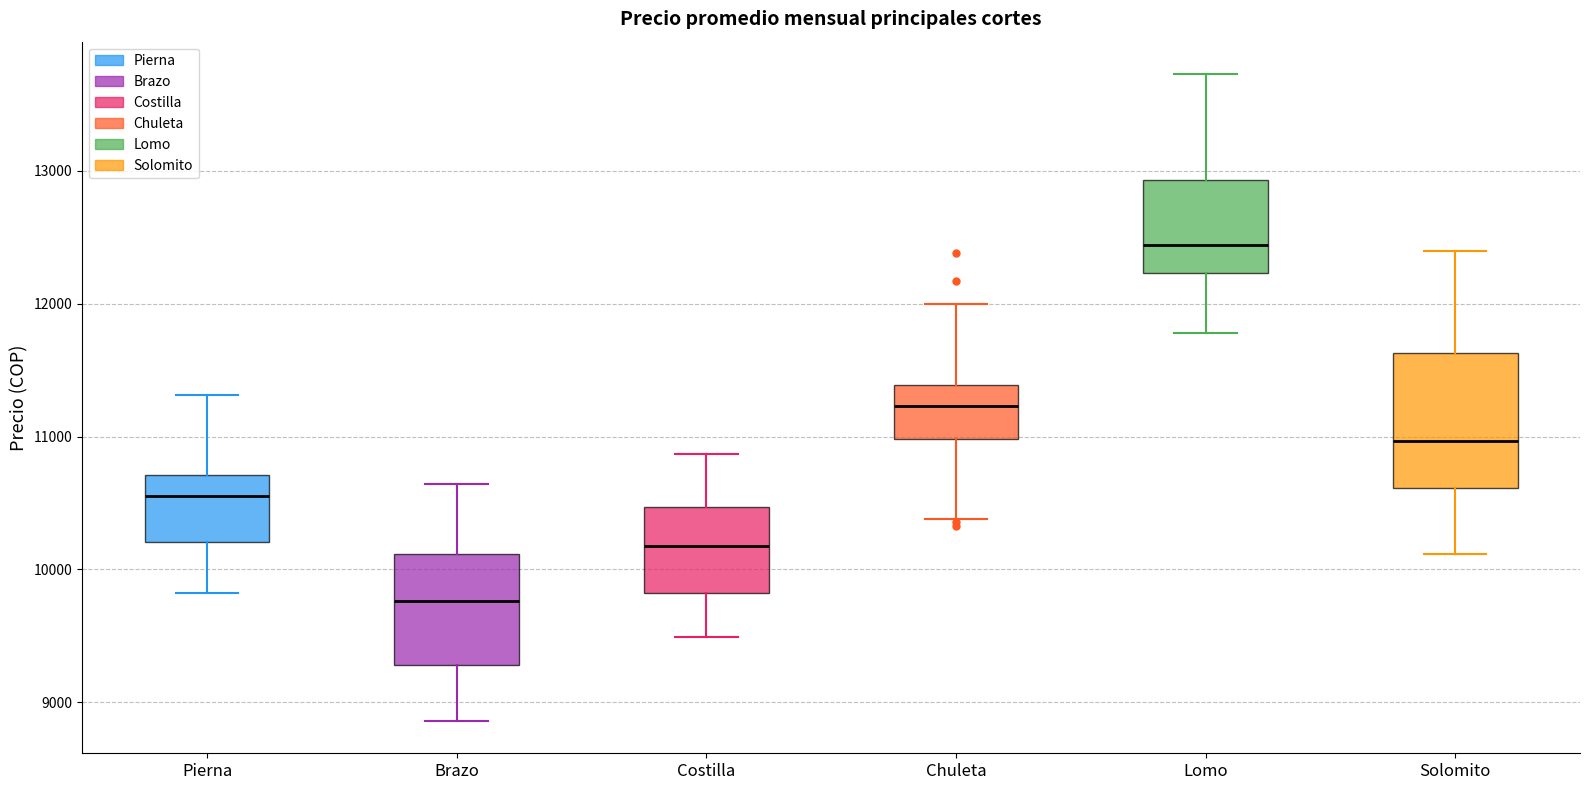

Reading left to right, read every box against the y-axis: the position of its median line, the range the box covers, and the ends of its whiskers. The values are not printed on the chart, so give them approximately, as read against the axis.

Pierna: median 10600, box 10200 to 10700, whiskers 9800 to 11300
Brazo: median 9800, box 9300 to 10100, whiskers 8900 to 10600
Costilla: median 10200, box 9800 to 10500, whiskers 9500 to 10900
Chuleta: median 11200, box 11000 to 11400, whiskers 10400 to 12000
Lomo: median 12400, box 12200 to 12900, whiskers 11800 to 13700
Solomito: median 11000, box 10600 to 11600, whiskers 10100 to 12400